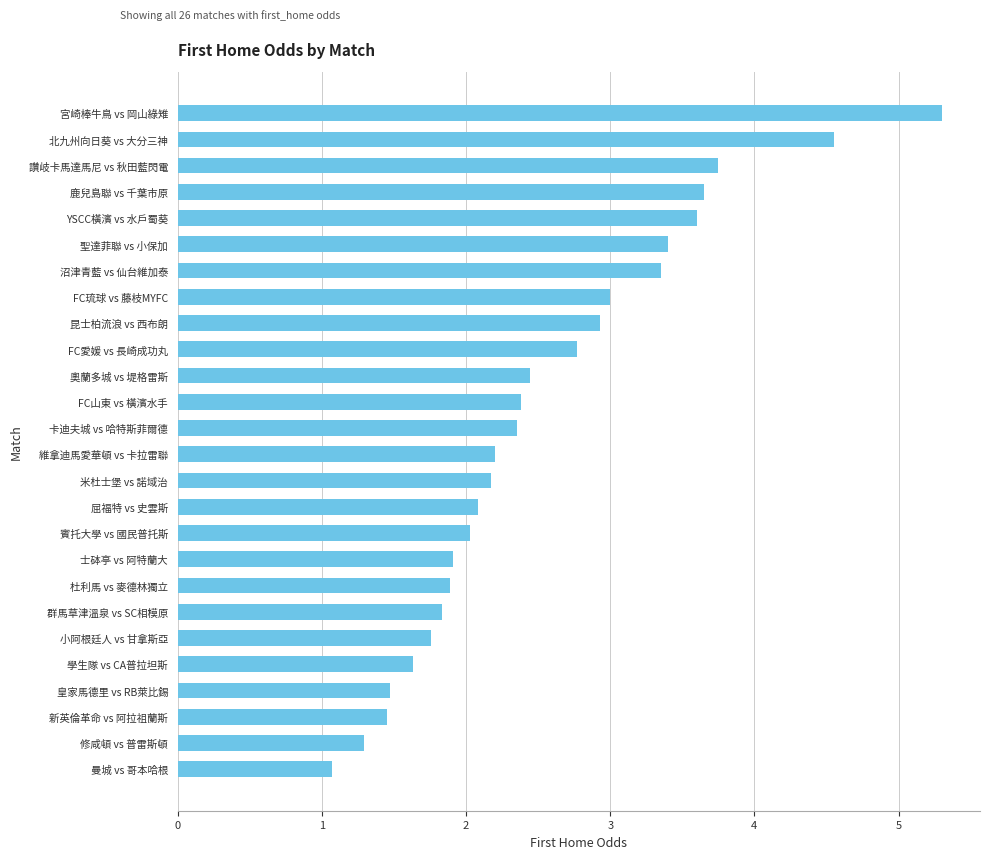

Count the number of categories in the chart.

26